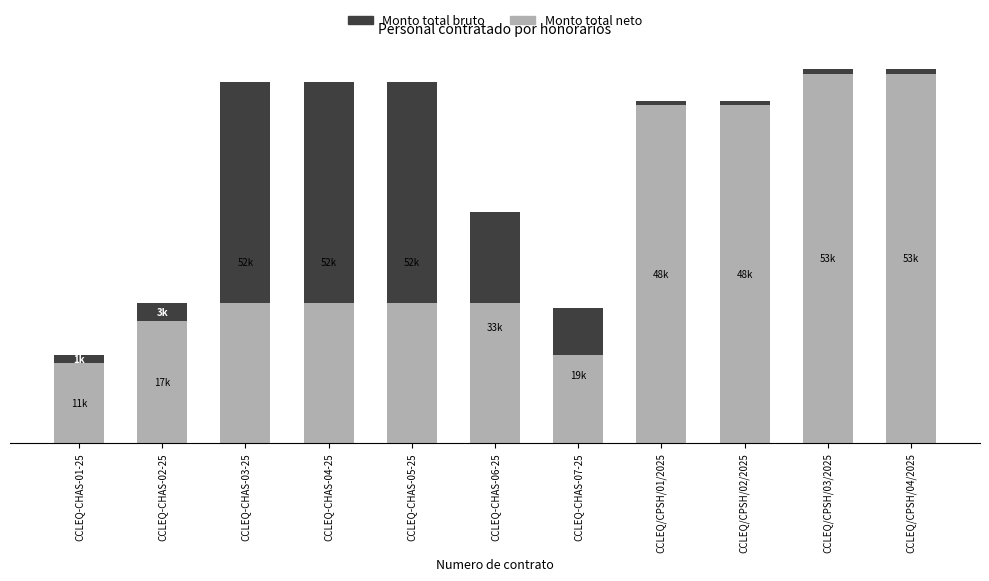

List the series in order of their peak value, highest first.

Monto total neto, Monto total bruto